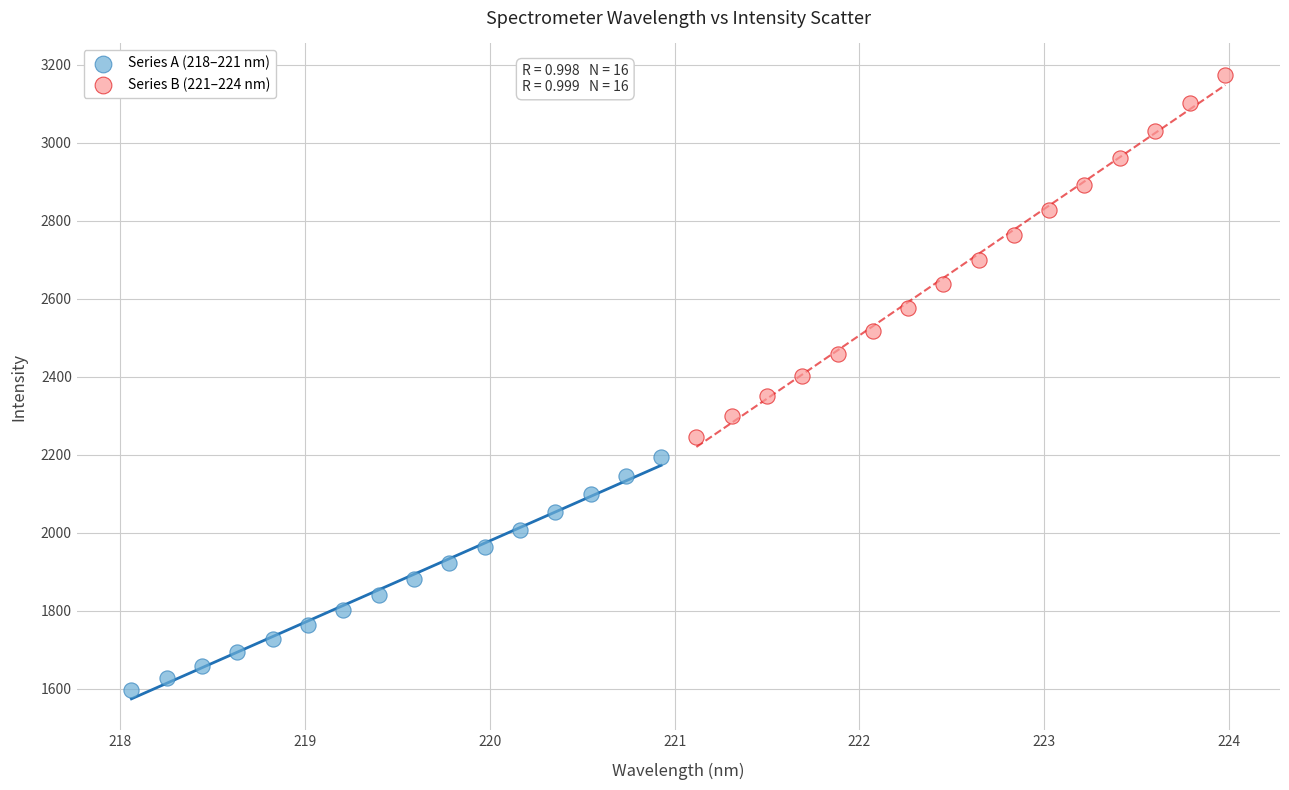

Which series contains the highest Y value?

Series B (221–224 nm)